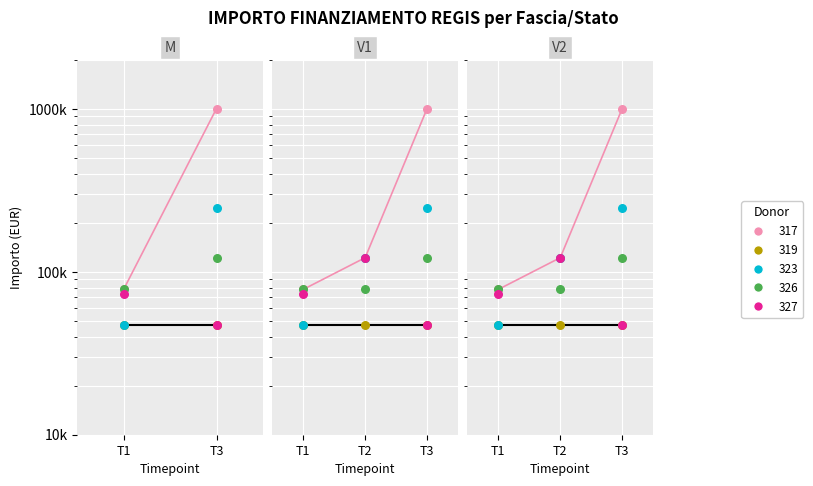

Which series contains the lowest Y value?

323